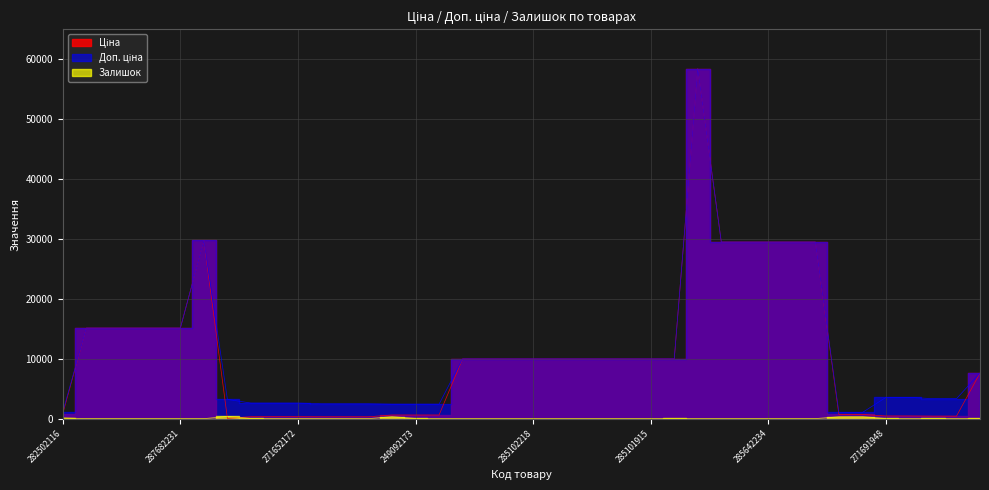

What is the value of the Доп. ціна point at the 15th from the left?

2414.8